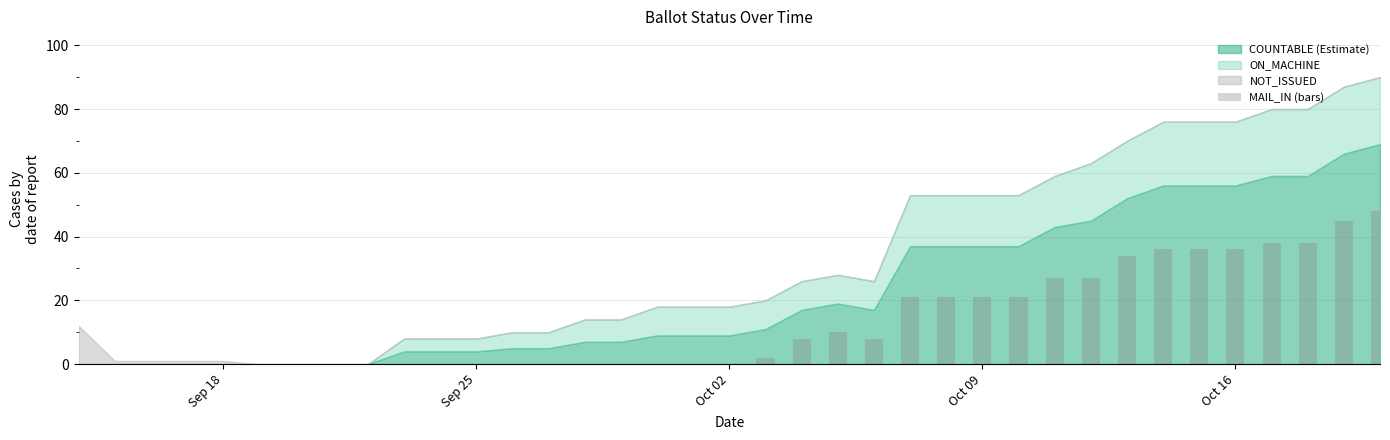

What is the sum of all values?

477